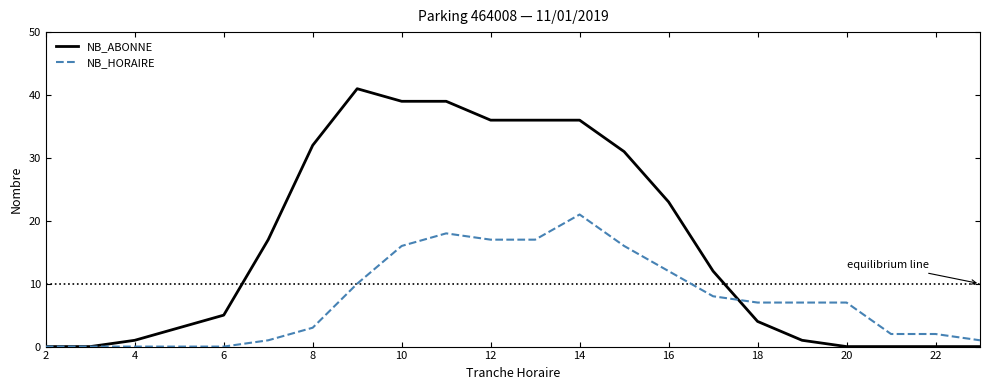

What is the greatest value displayed?

41